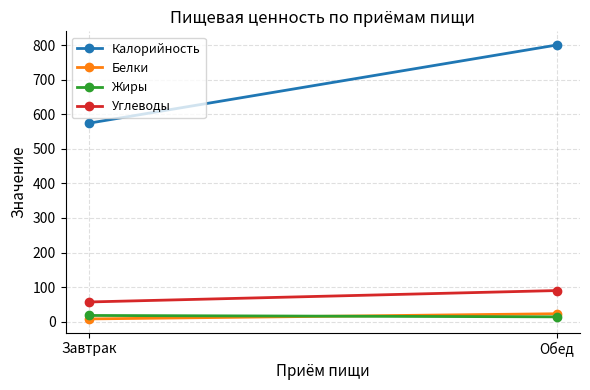

At Завтрак, list the series in order from largest to smallest.

Калорийность, Углеводы, Жиры, Белки